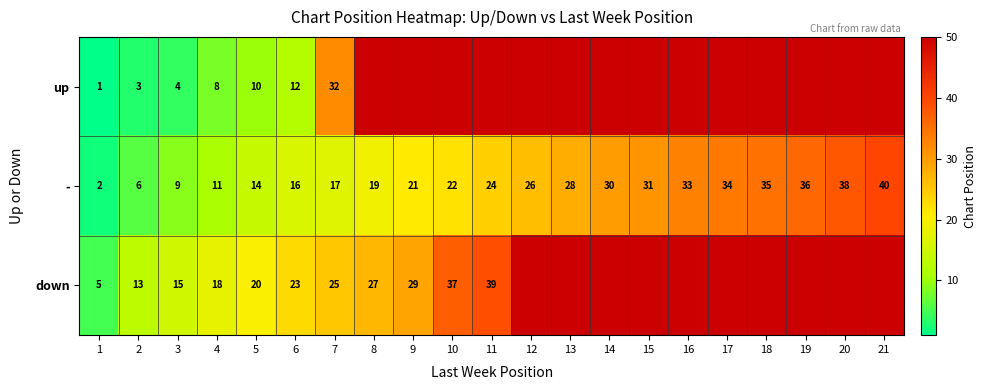

Between 17 and 16, which is larger?

17